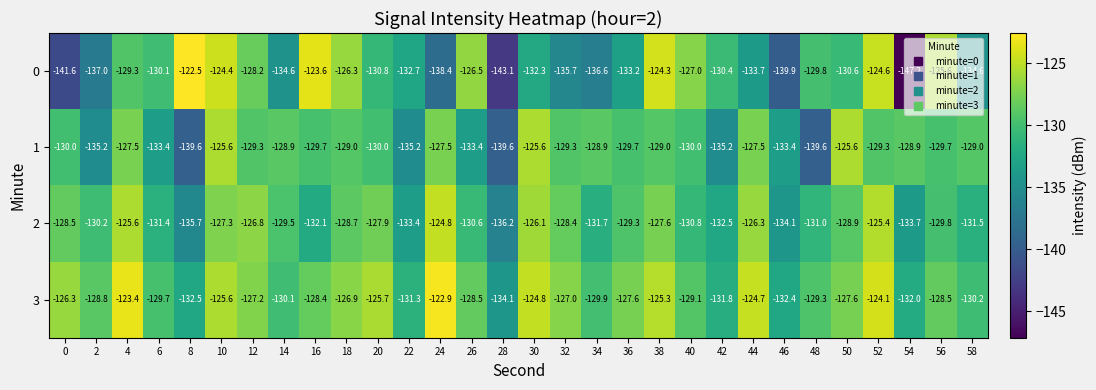

True or false: 1 has a value of -168.1 at 30.

False